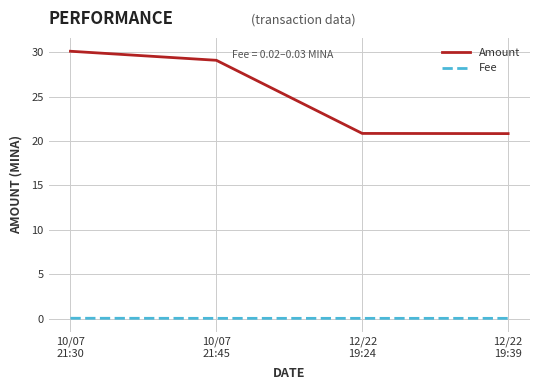

List the series in order of their peak value, lowest first.

Fee, Amount